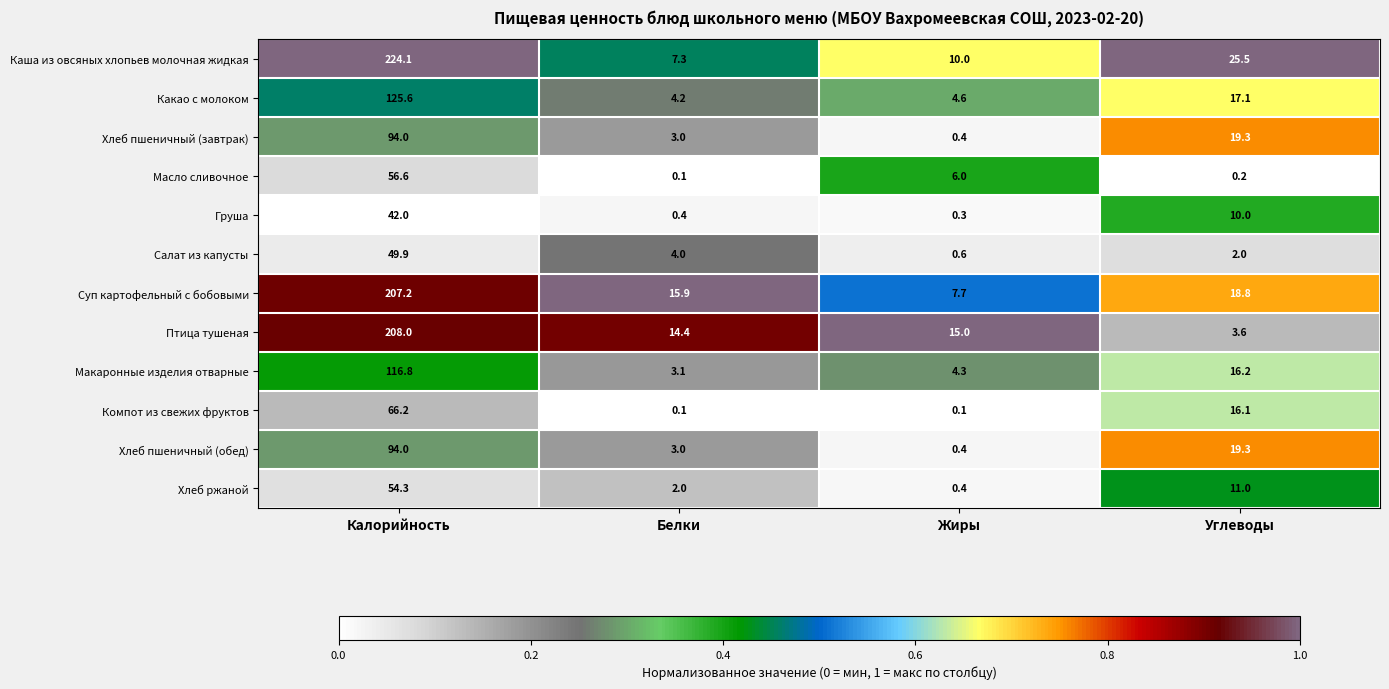

Which series has the largest range (max minus min)?

Каша из овсяных хлопьев молочная жидкая